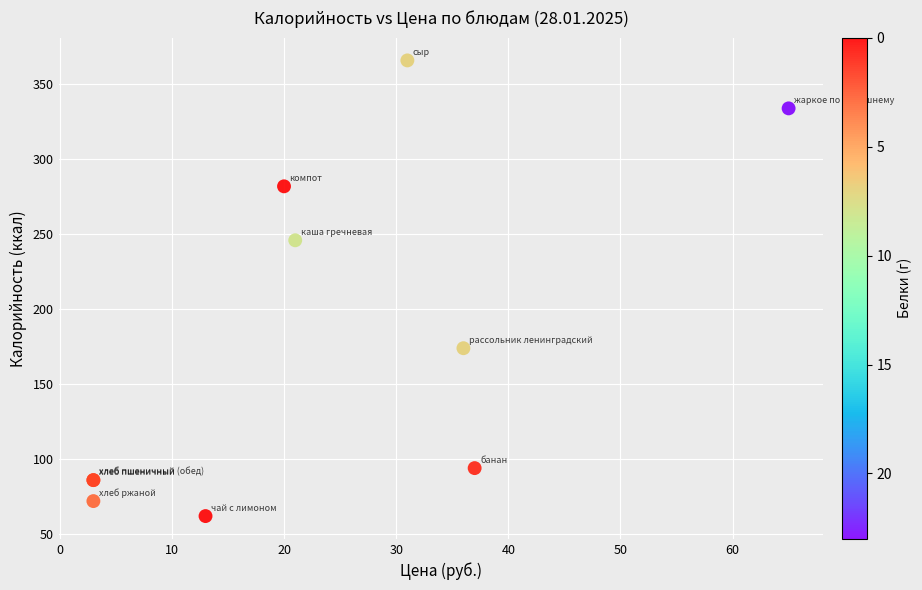

What Y value in the scatter plot is closest to 214?

246